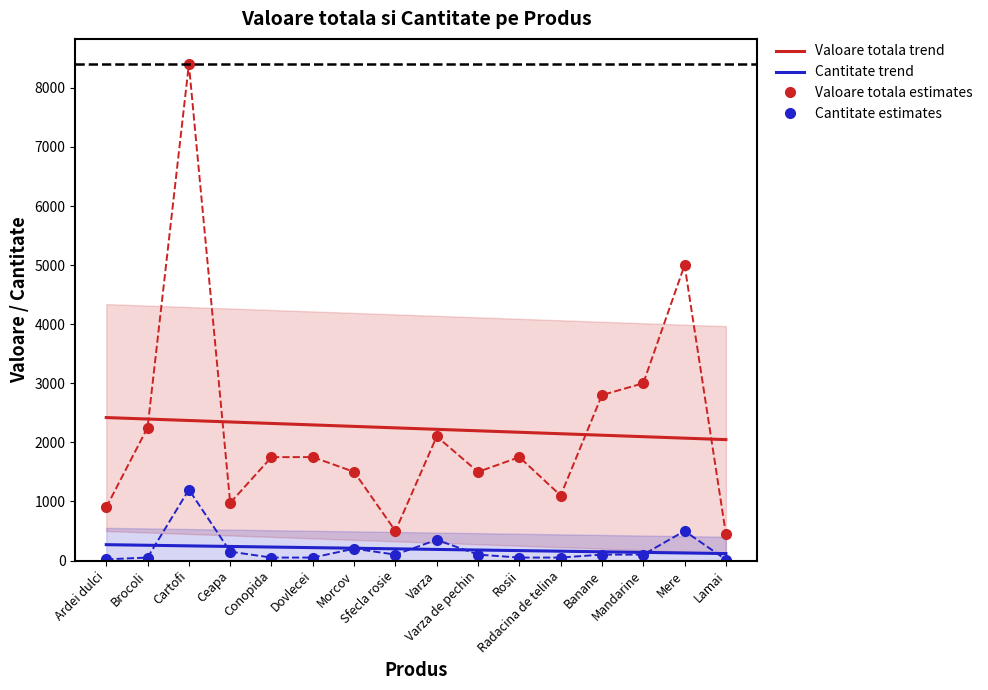

Which series ends up on top after the final intersection of Valoare totala estimates and Valoare totala trend?

Valoare totala trend